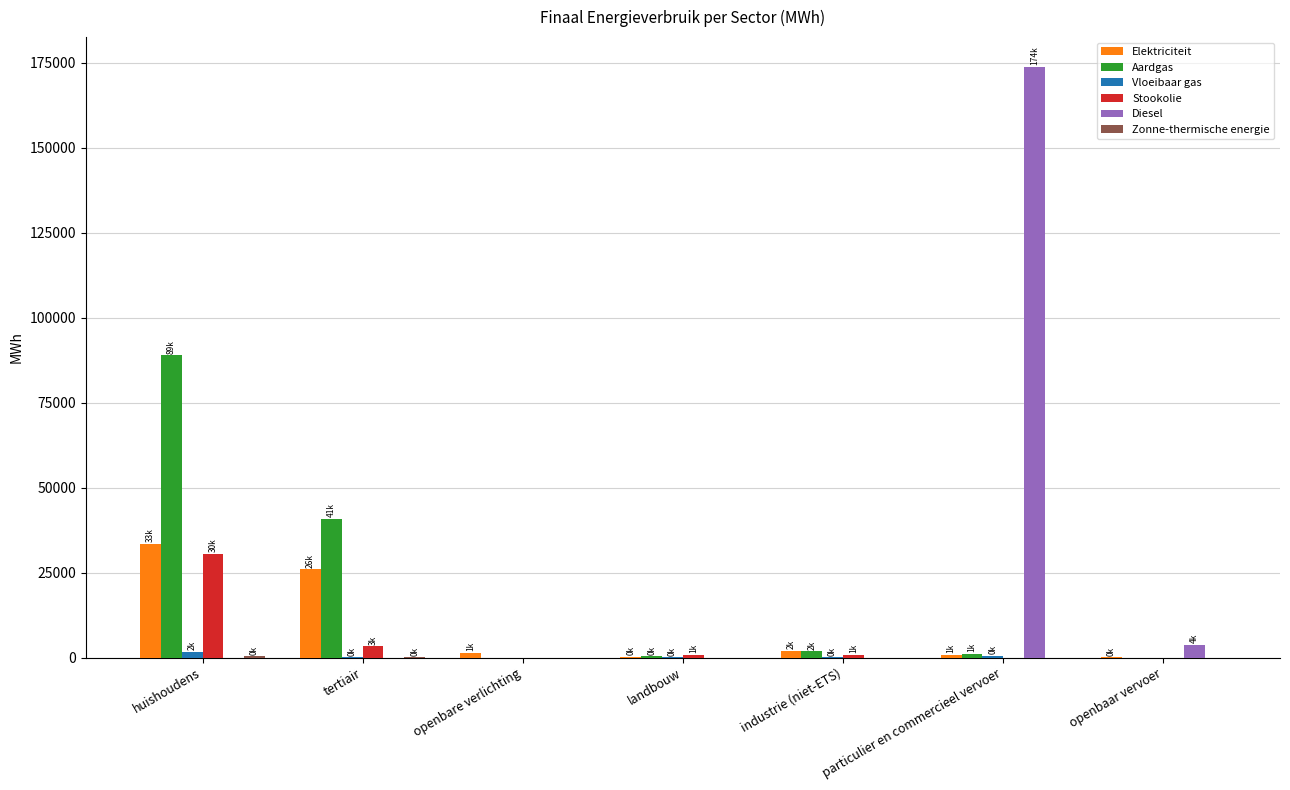

At which label does Aardgas reach its peak?

huishoudens